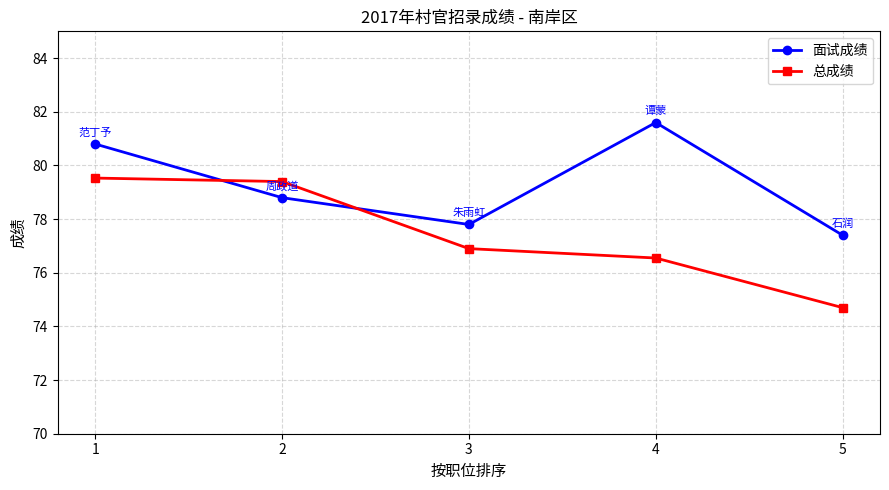

What is the value of the 面试成绩 point at the 5th from the left?

77.4